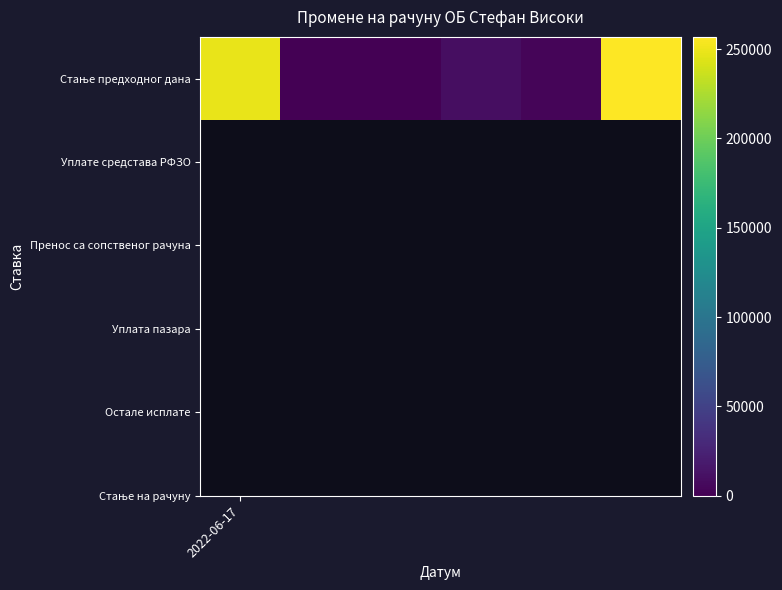

Count the number of categories in the chart.

6